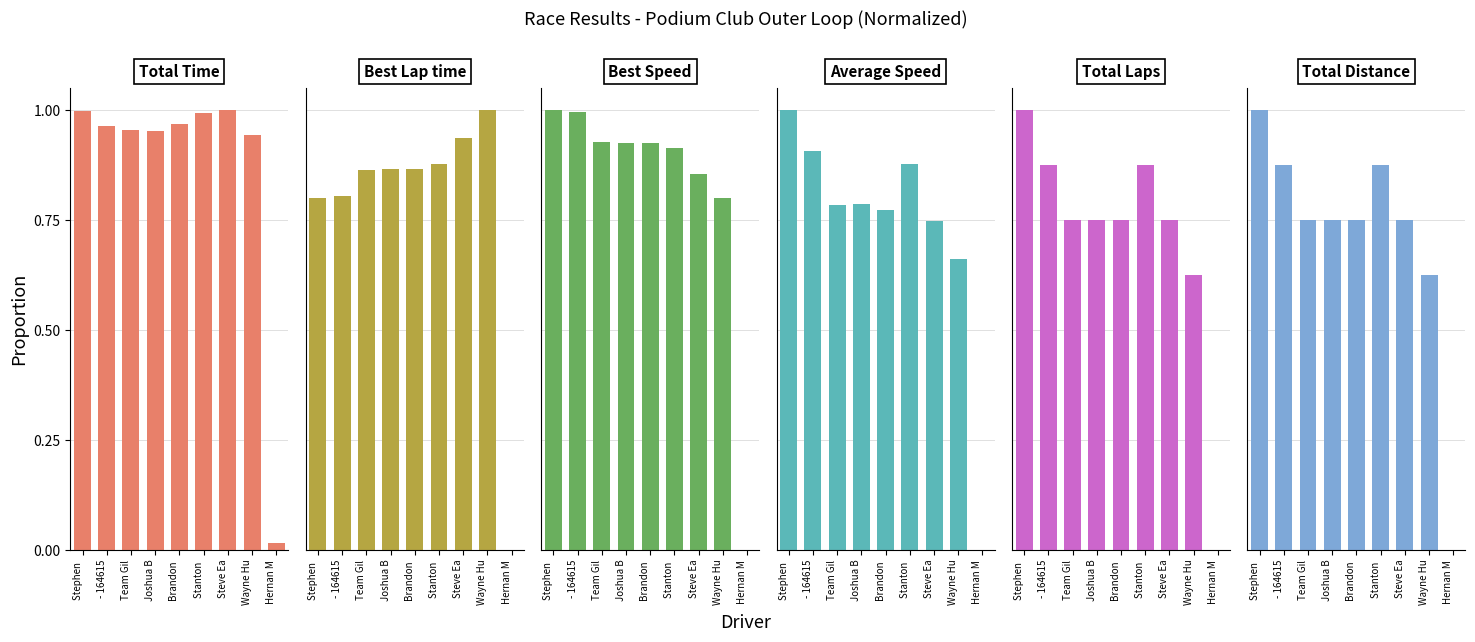

What is the sum of all Best Speed values?

7.3